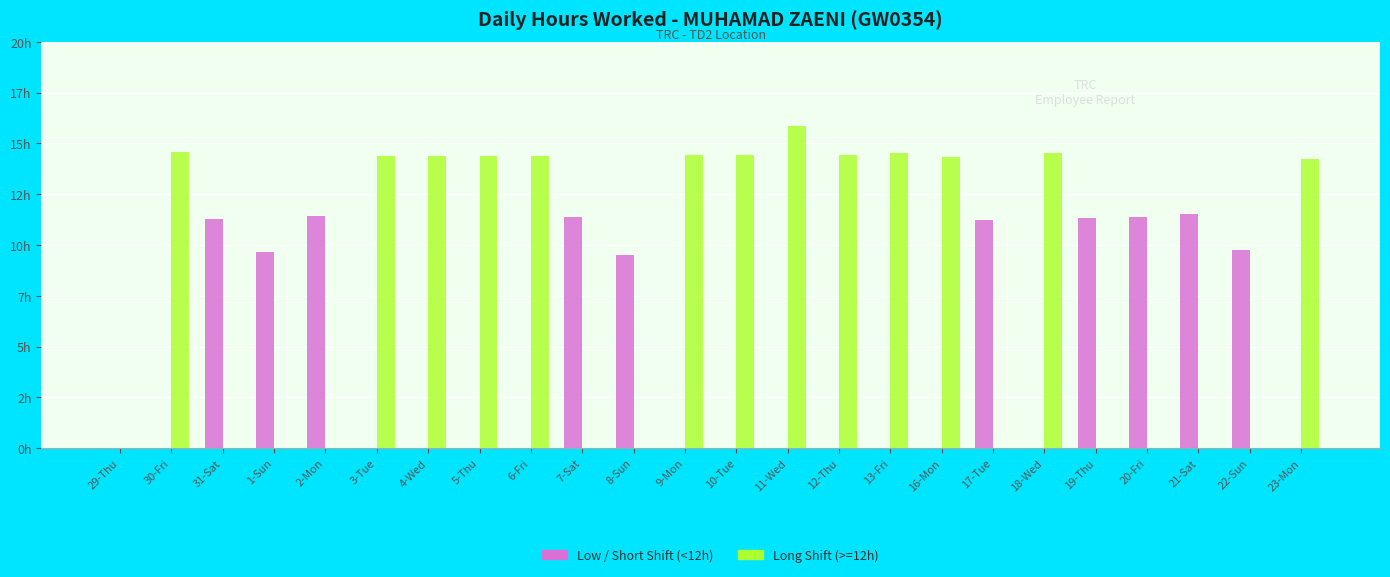

What value does the Long Shift (>=12h) series have at 12-Thu?

14.4